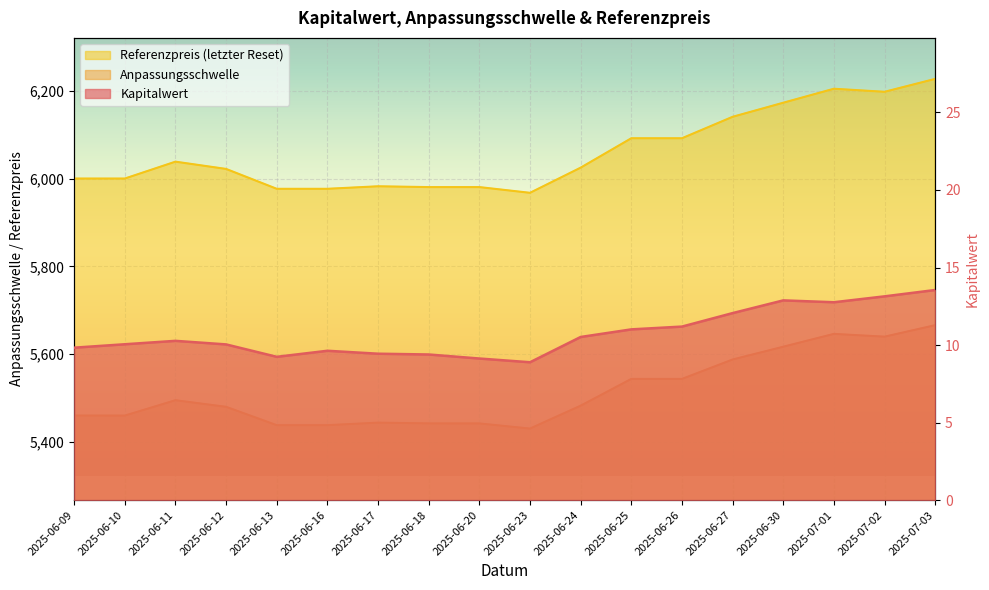

Which category has the highest value in the Anpassungsschwelle series?

2025-07-03